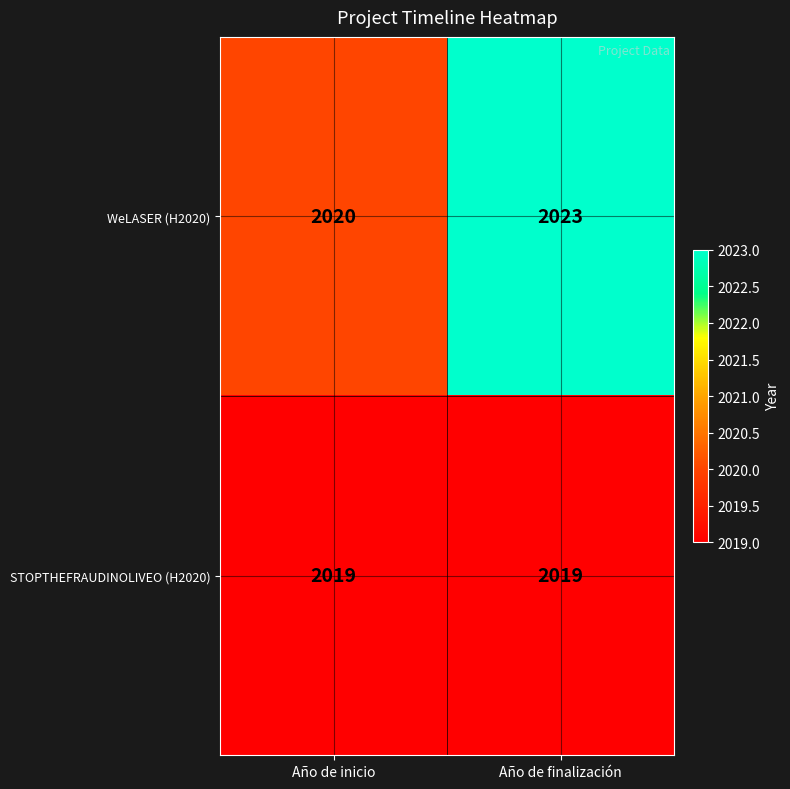

What is the average value of the WeLASER (H2020) series?

2022